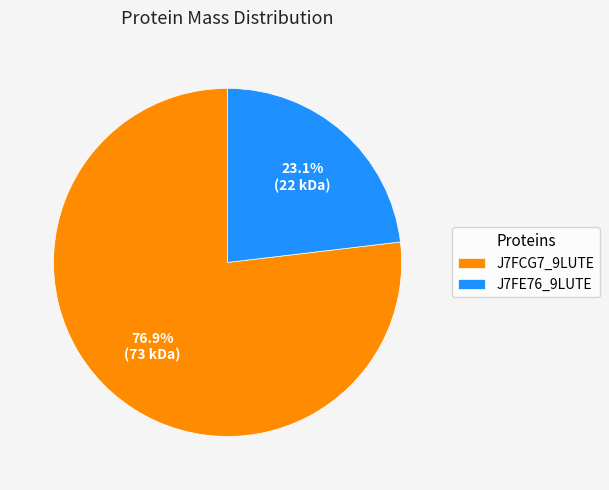

Approximately how many times larger is the value at J7FE76_9LUTE compared to J7FCG7_9LUTE?

0.3